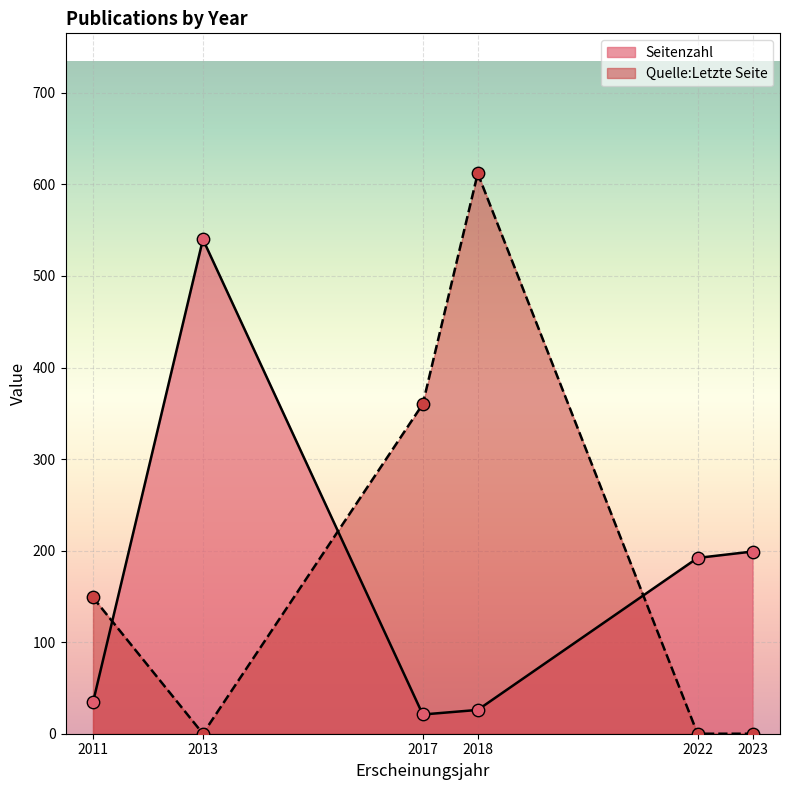

Which series has the widest spread of Y values?

Quelle:Letzte Seite